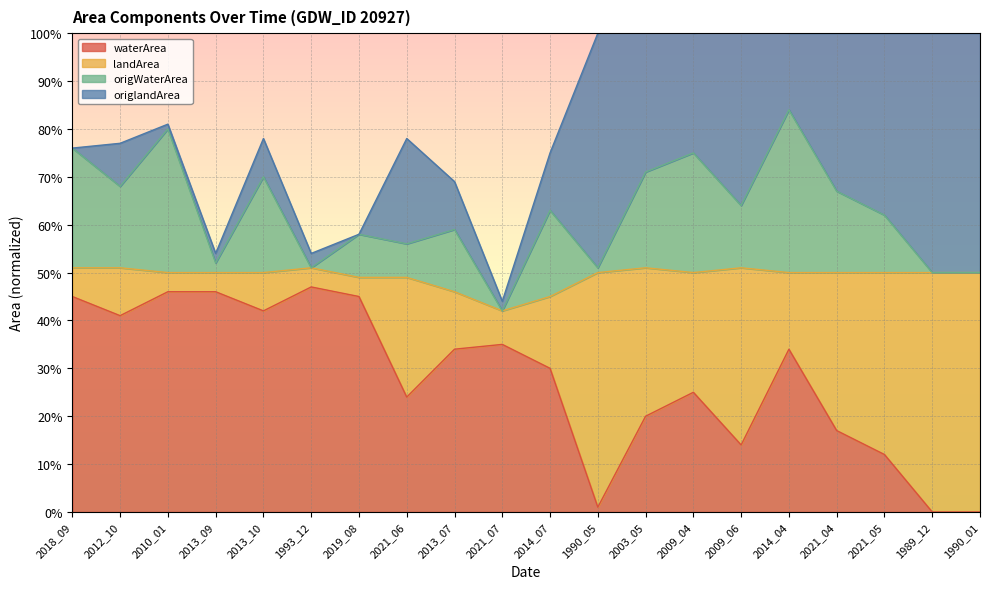

The waterArea series shows 0.8 at 1993_12. True or false?

False